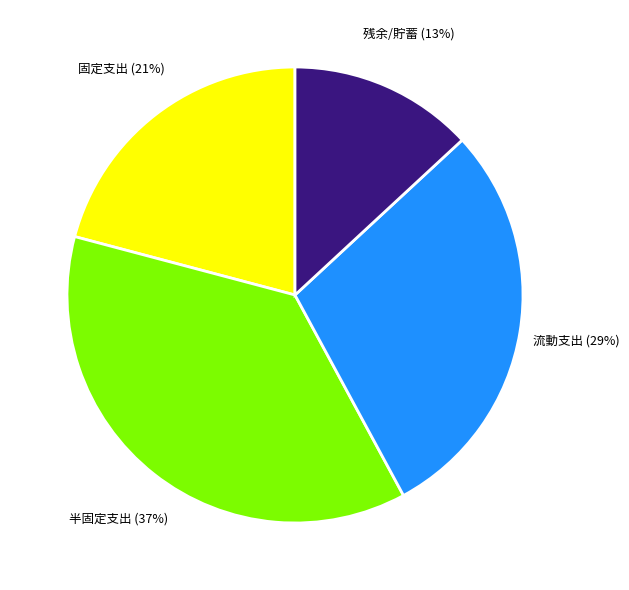

Which has a higher value, 固定支出 or 残余/貯蓄?

固定支出